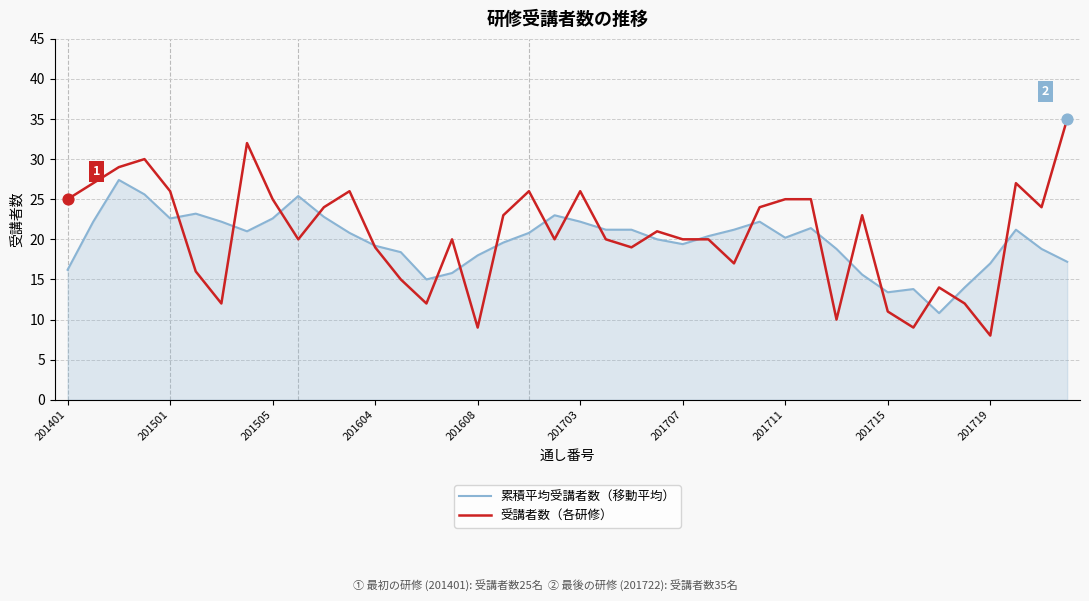

Which series has the widest spread of values?

受講者数（各研修）